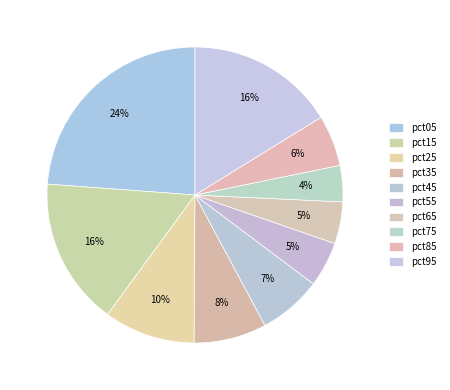

Is there any slice that represents more than half of the pie?

No